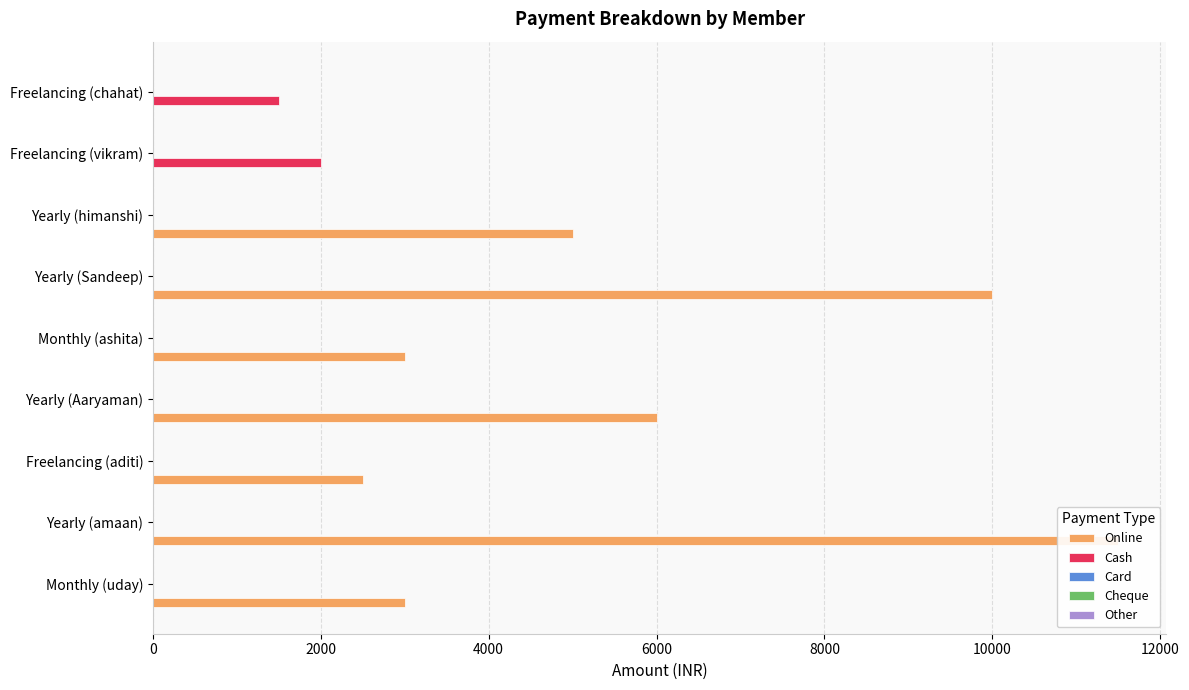

What is the spread (max minus min) of values at 2000?

11500.0